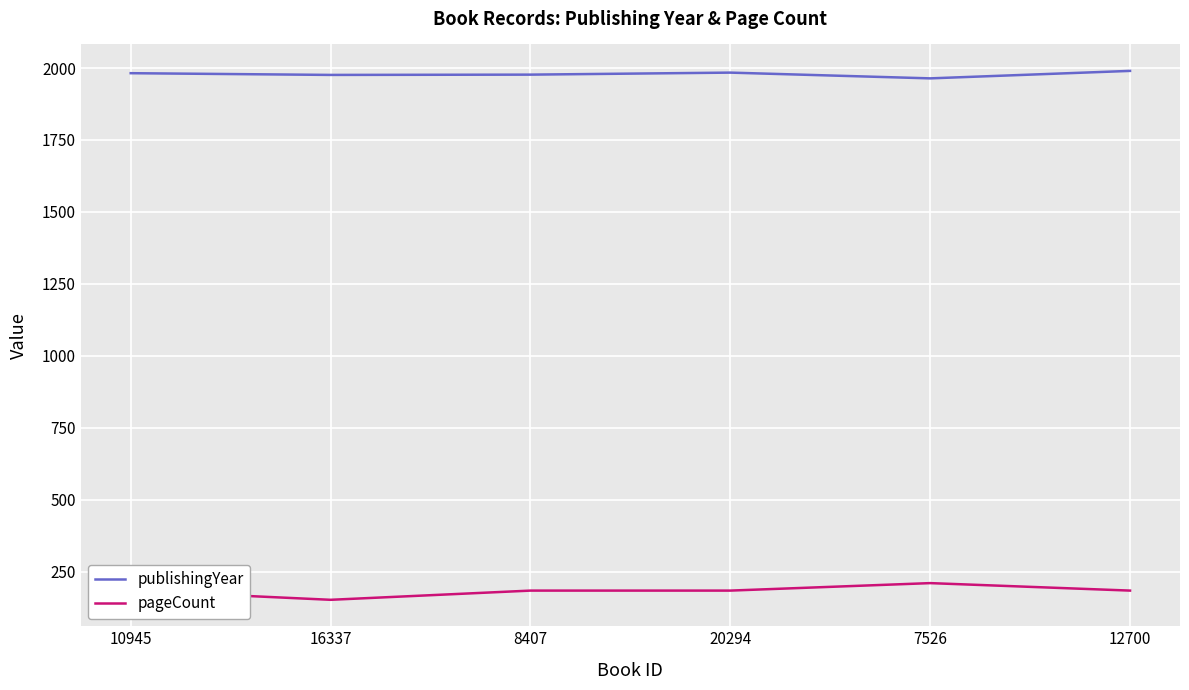

What are all the series names shown in the legend?

publishingYear, pageCount